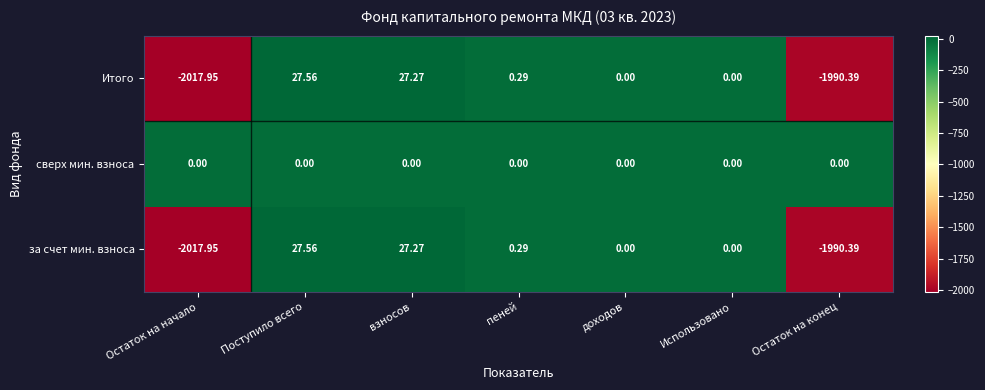

At which label does Итого reach its peak?

Поступило всего